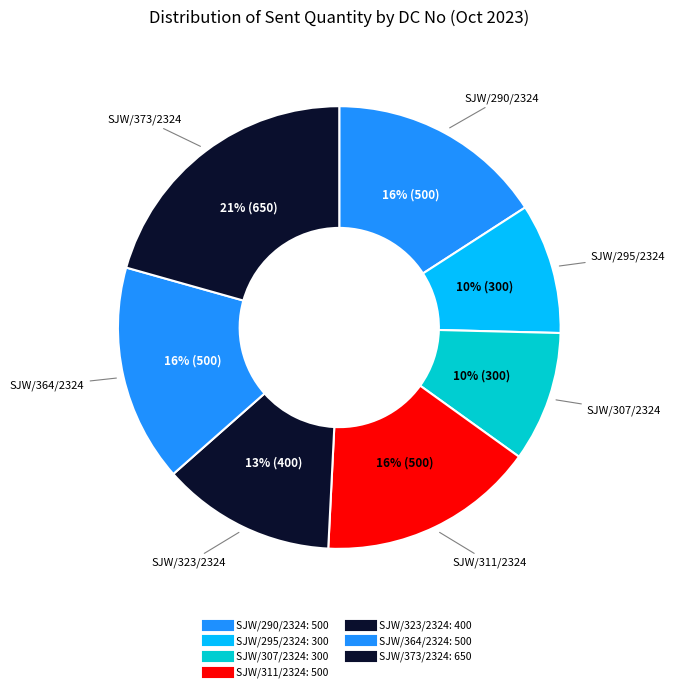

True or false: SJW/373/2324 accounts for 12% of the total.

False